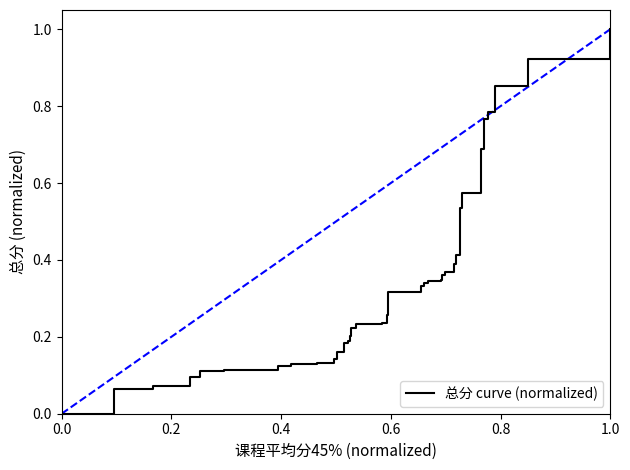

What is the average value?

0.3